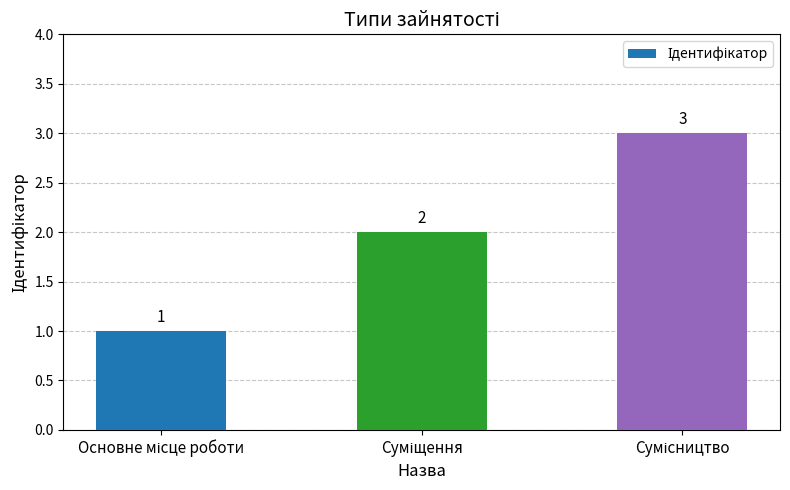

What is the value of the 3rd bar from the left?

3